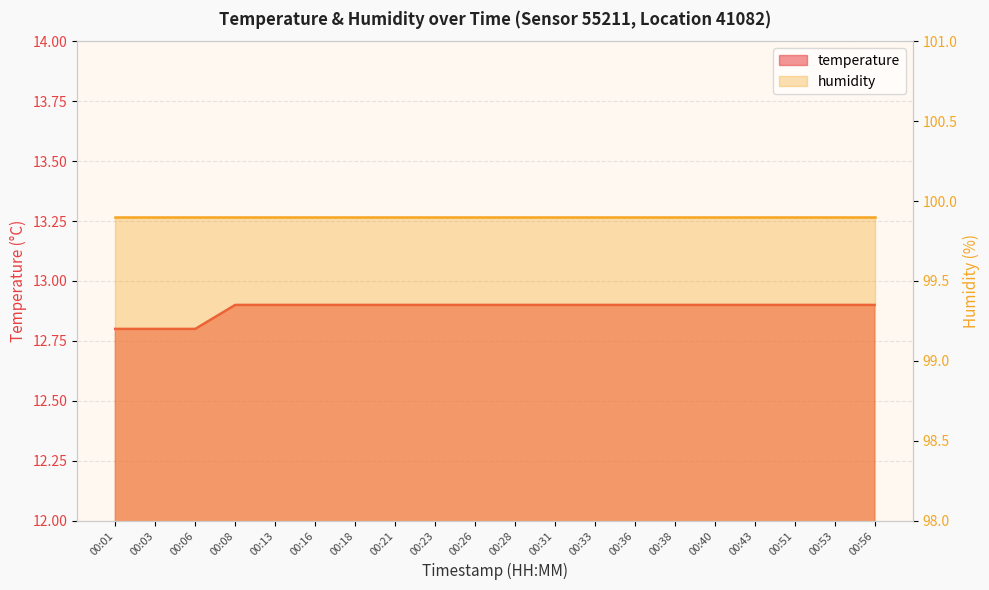

List the labels in order of value, largest first.

00:08, 00:13, 00:16, 00:18, 00:21, 00:23, 00:26, 00:28, 00:31, 00:33, 00:36, 00:38, 00:40, 00:43, 00:51, 00:53, 00:56, 00:01, 00:03, 00:06